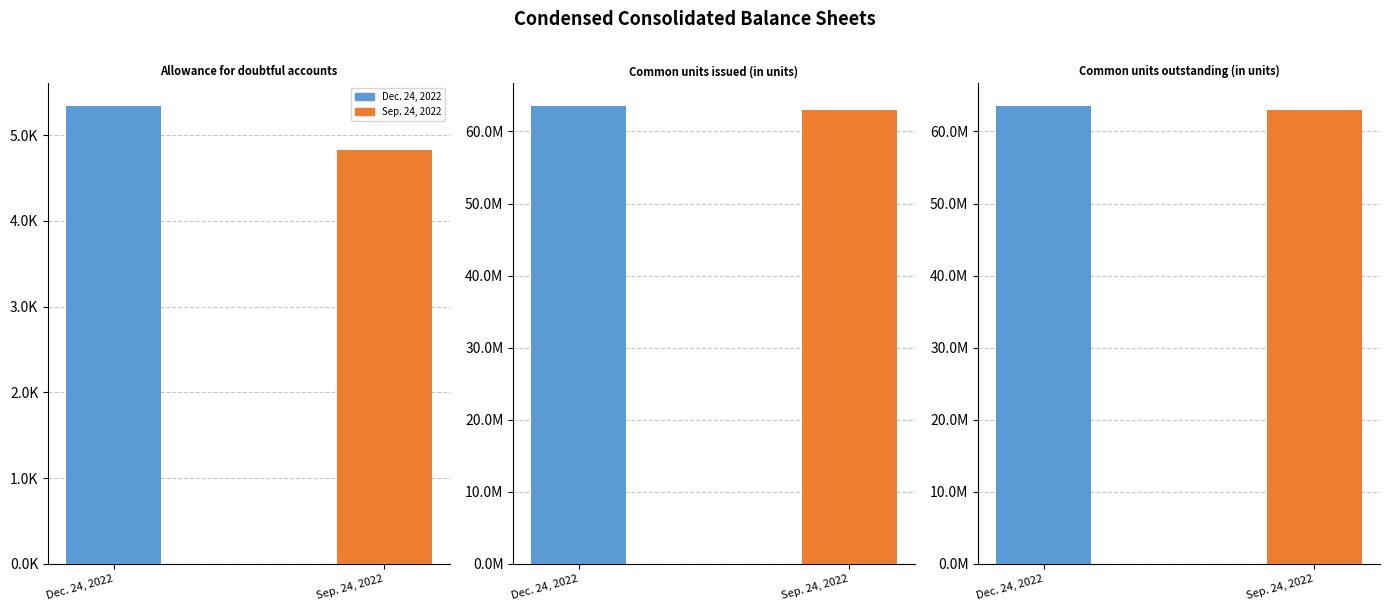

Reading right to left, list all the values displayed in this chart.

Dec. 24, 2022: Common units outstanding (in units)=63485760	Common units issued (in units)=63486000	Allowance for doubtful accounts=5335
Sep. 24, 2022: Common units outstanding (in units)=62987000	Common units issued (in units)=62987000	Allowance for doubtful accounts=4822